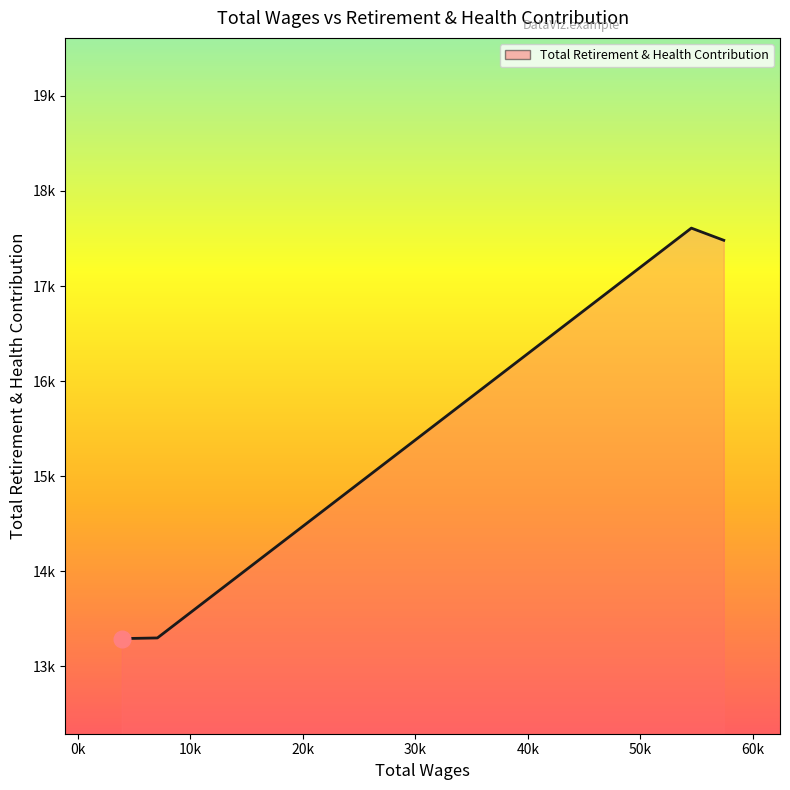

Does the chart have visible grid lines?

No